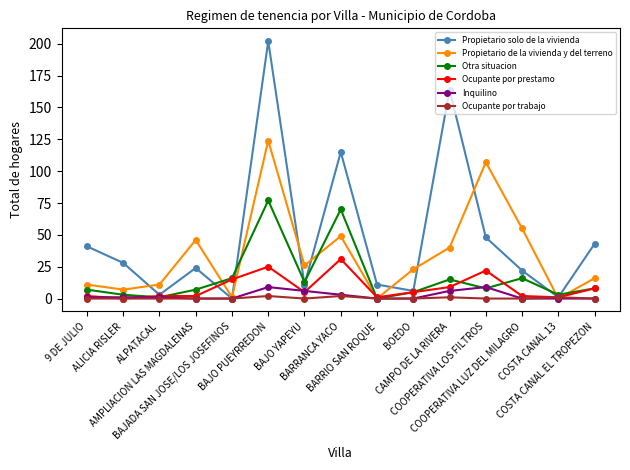

Where does the Ocupante por prestamo series first go above 5?

BAJADA SAN JOSE/LOS JOSEFINOS